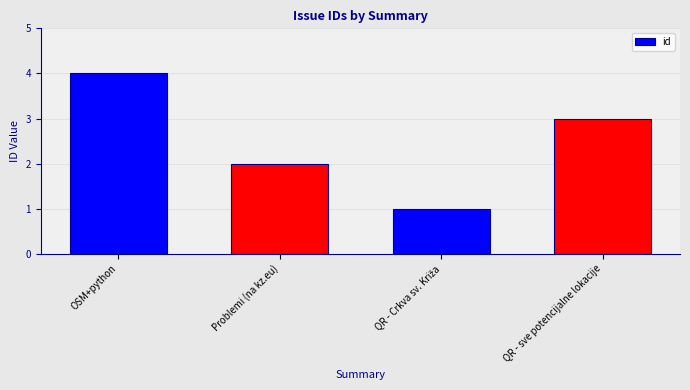

Between OSM+python and Problemi (na kz.eu), which is larger?

OSM+python